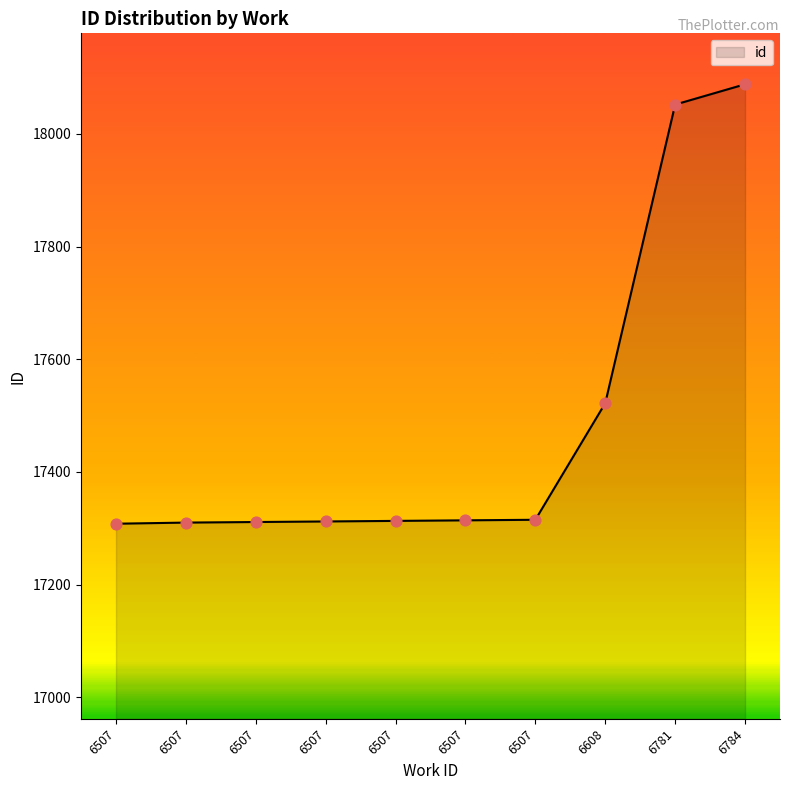

Between 6507 and 6507, which is larger?

6507